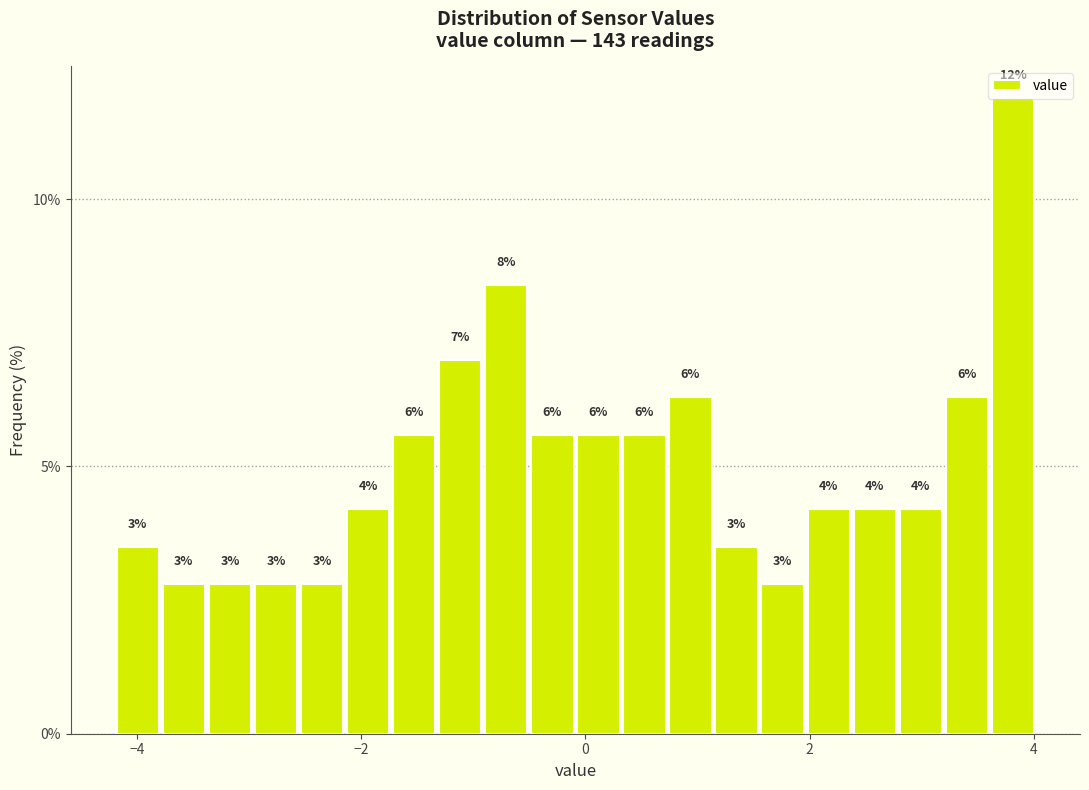

Read against the x-axis, roughly where is the centre of the tallest bar?

3.8